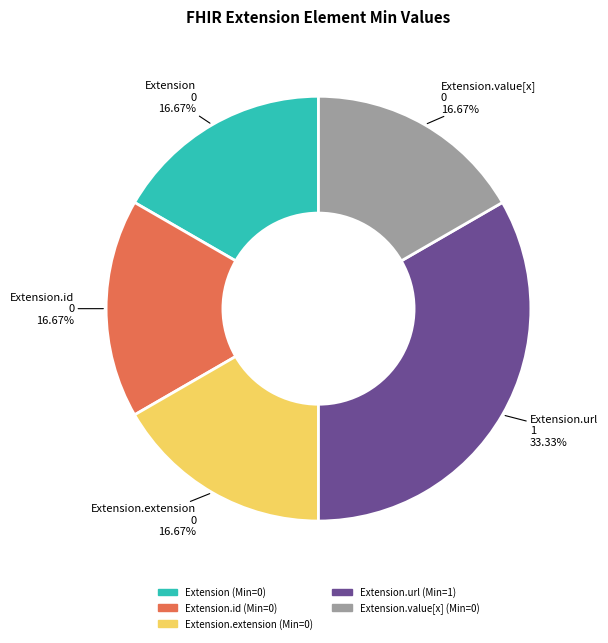

To the nearest percent, what is the difference between the largest and smallest slice percentages?

17%